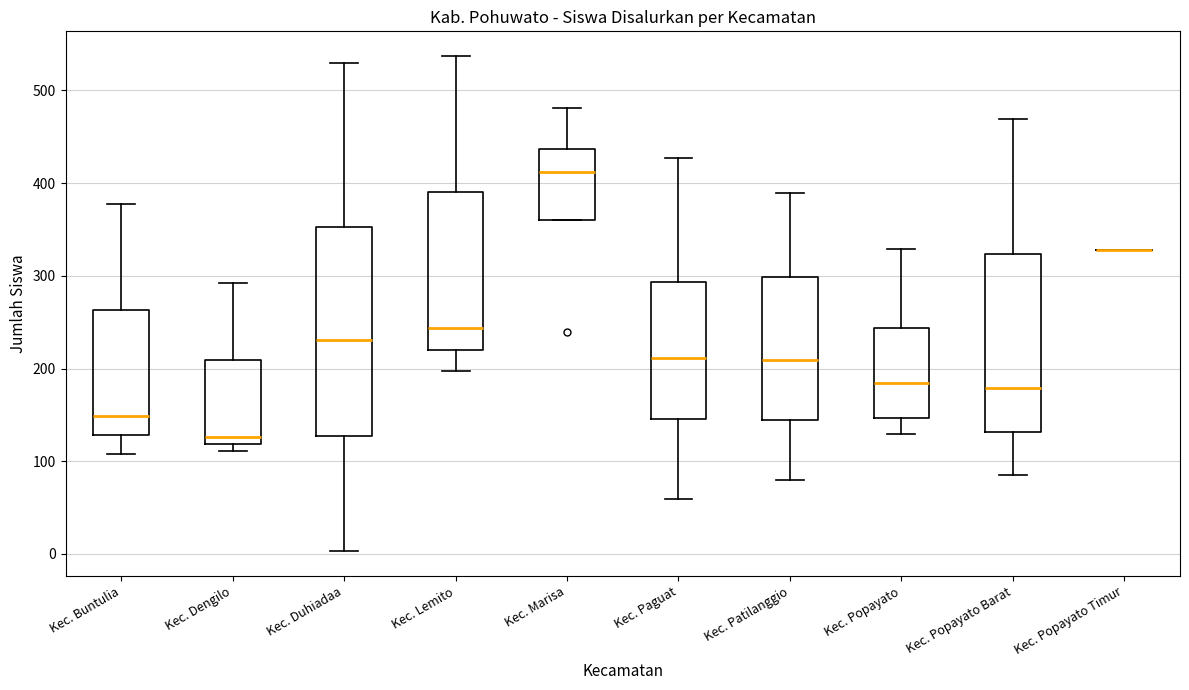

Reading left to right, transcribe this box plot: for each box, give where its median line is, the range the box spans, and where its two whiskers end, as read against the y-axis. The values are not printed on the chart, so give them approximately, as read against the axis.

Kec. Buntulia: median 150, box 130 to 260, whiskers 110 to 380
Kec. Dengilo: median 130, box 120 to 210, whiskers 110 to 290
Kec. Duhiadaa: median 230, box 130 to 350, whiskers 0 to 530
Kec. Lemito: median 240, box 220 to 390, whiskers 200 to 540
Kec. Marisa: median 410, box 360 to 440, whiskers 360 to 480
Kec. Paguat: median 210, box 150 to 290, whiskers 60 to 430
Kec. Patilanggio: median 210, box 140 to 300, whiskers 80 to 390
Kec. Popayato: median 180, box 150 to 240, whiskers 130 to 330
Kec. Popayato Barat: median 180, box 130 to 320, whiskers 90 to 470
Kec. Popayato Timur: box collapsed to a line at 330, whiskers 330 to 330